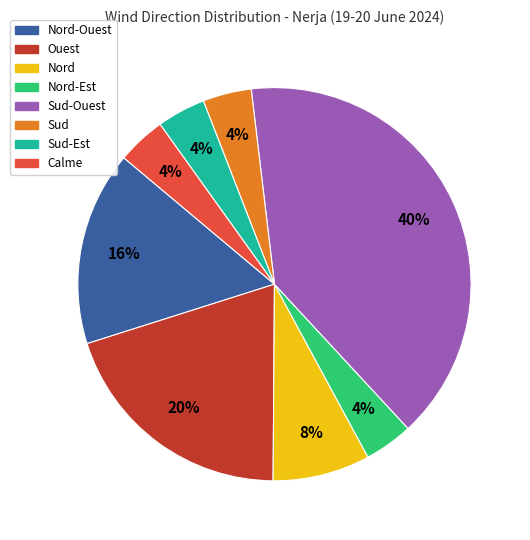

Which slice is the largest?

Sud-Ouest